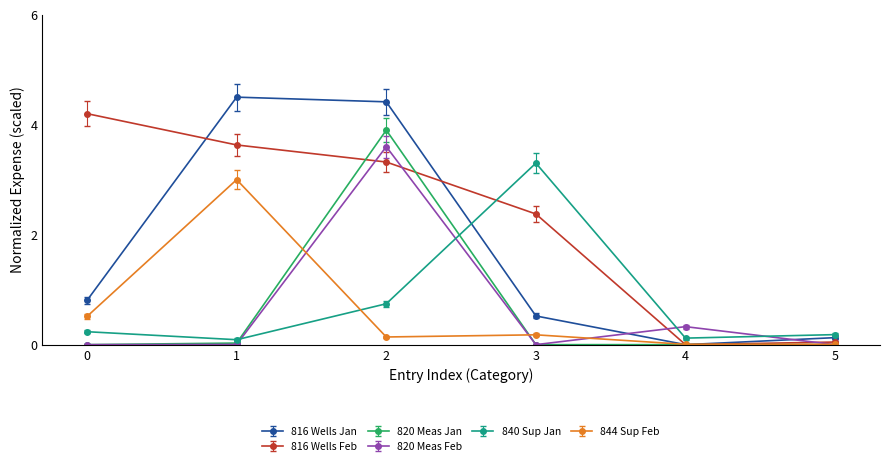

What is the average value of the 840 Sup Jan series?

0.8